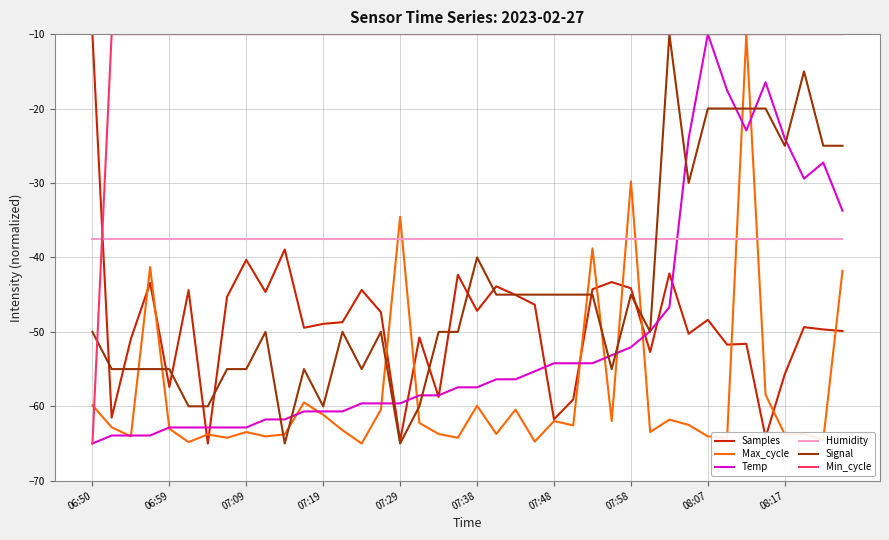

Which series ends up on top after the final intersection of Signal and Humidity?

Signal